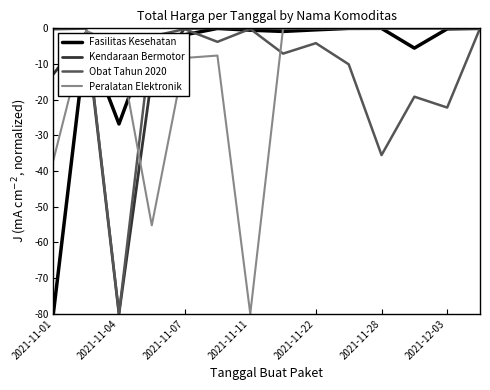

What is the minimum value for Kendaraan Bermotor?

-80.0